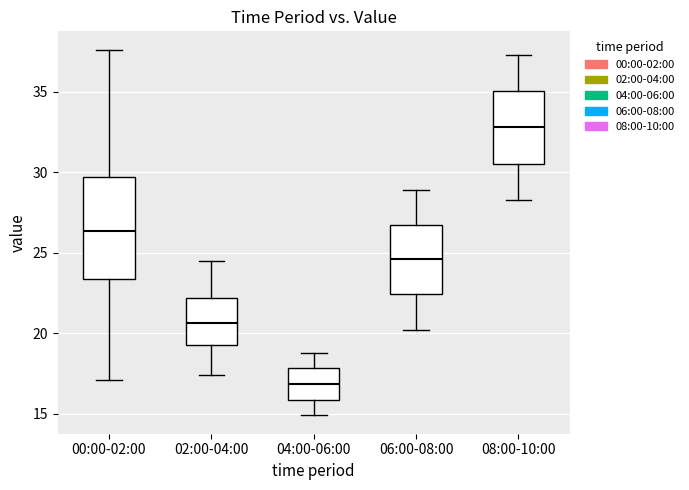

Where does the lower whisker of the box for 06:00-08:00 end on the y-axis? The values are not printed on the chart, so give them approximately, as read against the axis.

20.0